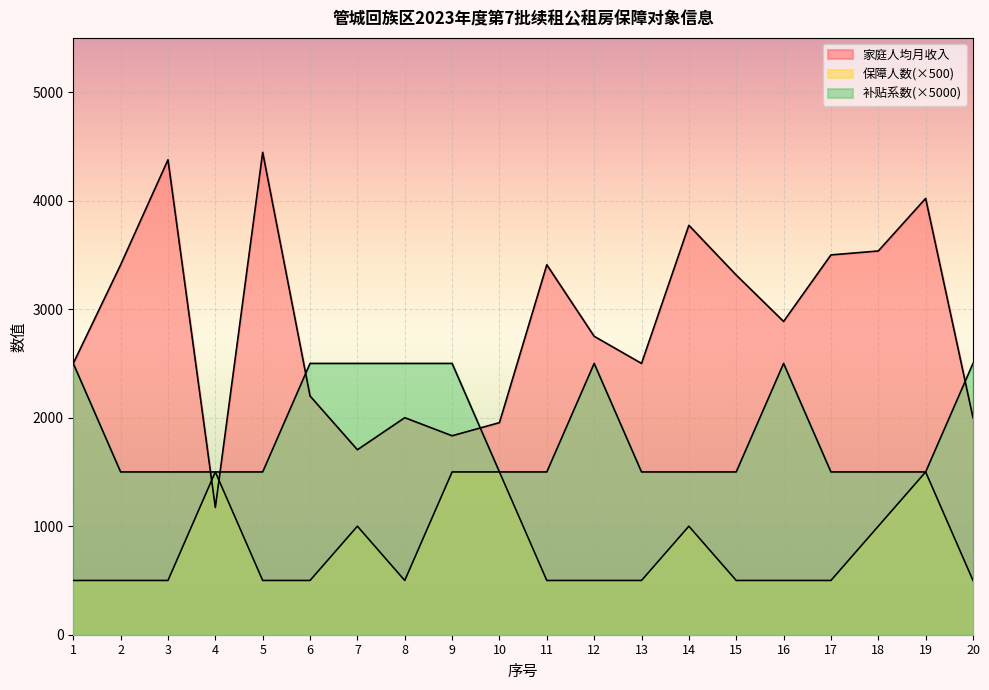

Reading left to right, transcribe all the data shown in this chart.

家庭人均月收入: 2500.0	3409.0	4376.7	1172.3	4445.2	2200.0	1704.5	2000.0	1833.3	1954.5	3409.0	2750.0	2500.0	3772.7	3314.0	2887.0	3500.0	3536.2	4020.7	2000.0
保障人数: 500.0	500.0	500.0	1500.0	500.0	500.0	1000.0	500.0	1500.0	1500.0	500.0	500.0	500.0	1000.0	500.0	500.0	500.0	1000.0	1500.0	500.0
补贴系数: 2500.0	1500.0	1500.0	1500.0	1500.0	2500.0	2500.0	2500.0	2500.0	1500.0	1500.0	2500.0	1500.0	1500.0	1500.0	2500.0	1500.0	1500.0	1500.0	2500.0